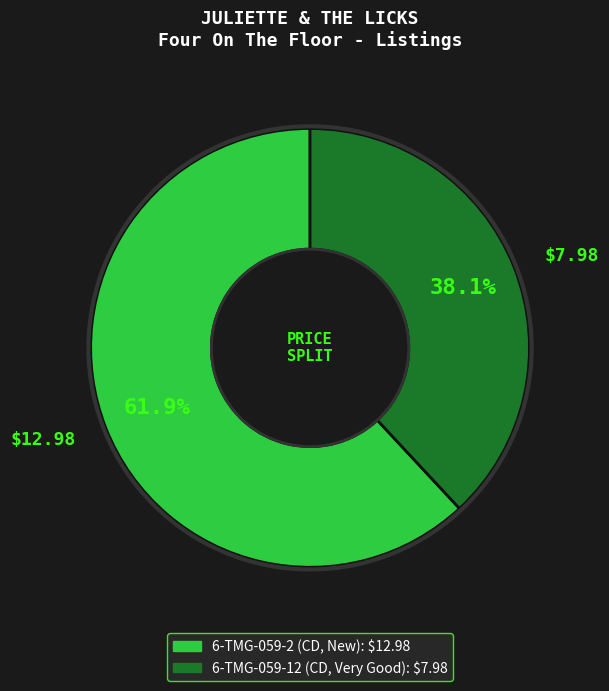

What portion of the pie excludes 6-TMG-059-2 (CD, New)?

38.1%